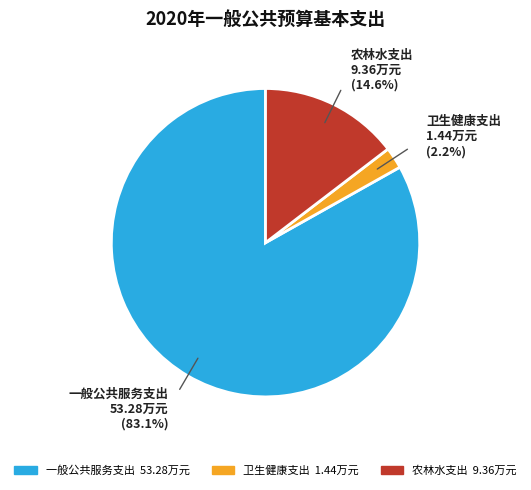

The 一般公共服务支出 slice represents 91% of the pie. True or false?

False